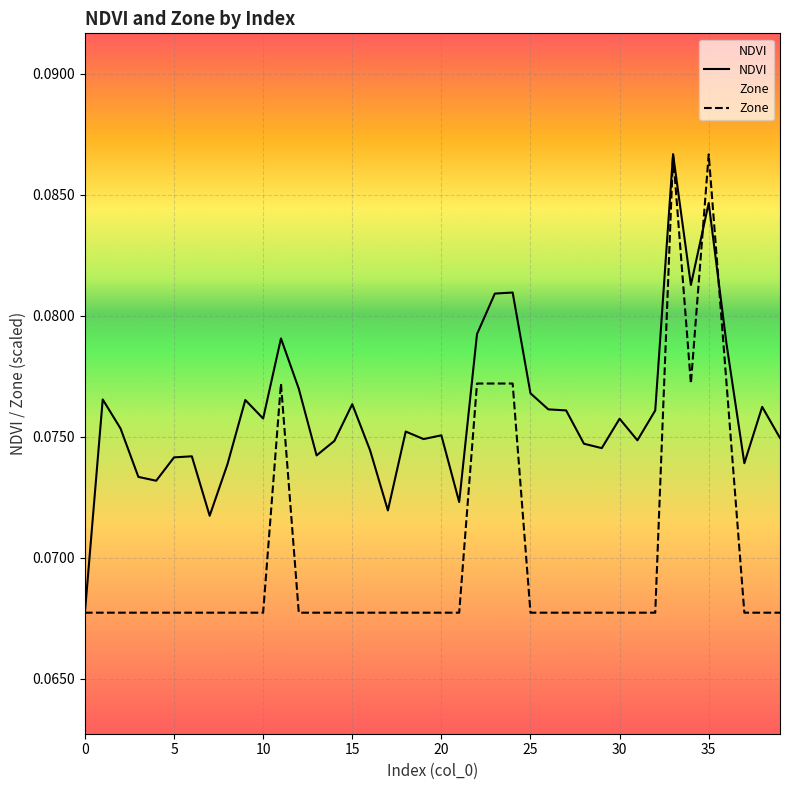

What is the approximate value of NDVI at 11?

0.1